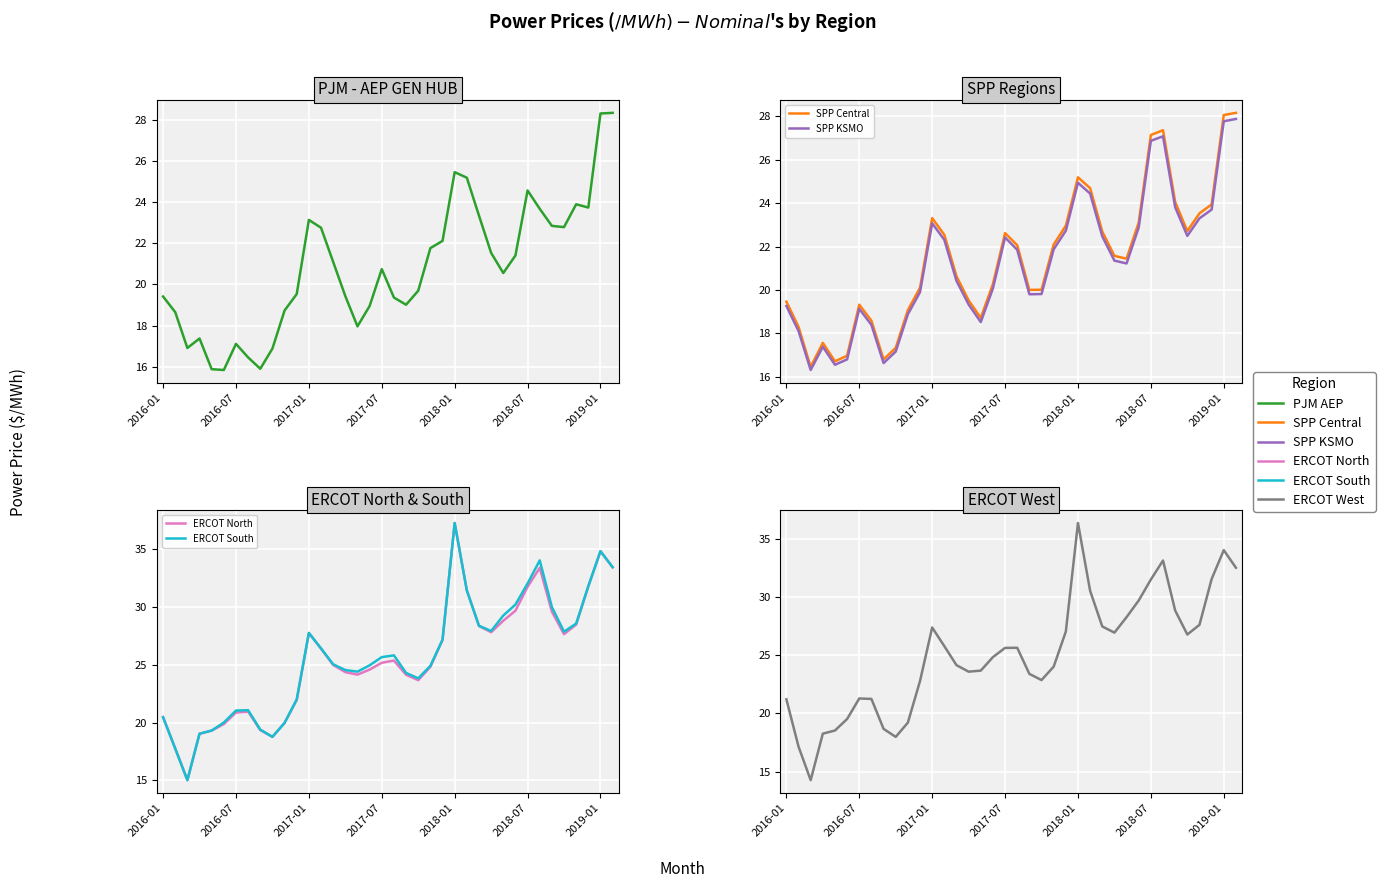

How many lines are shown in the chart?

6